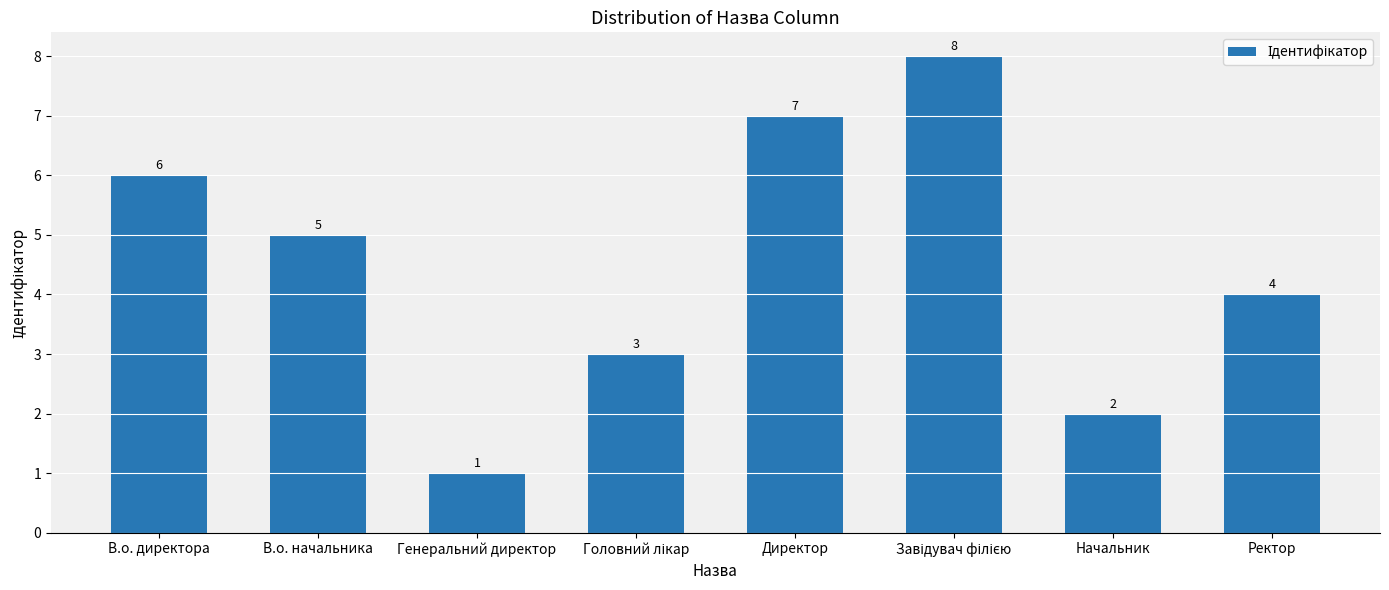

What is the sum of all values?

36